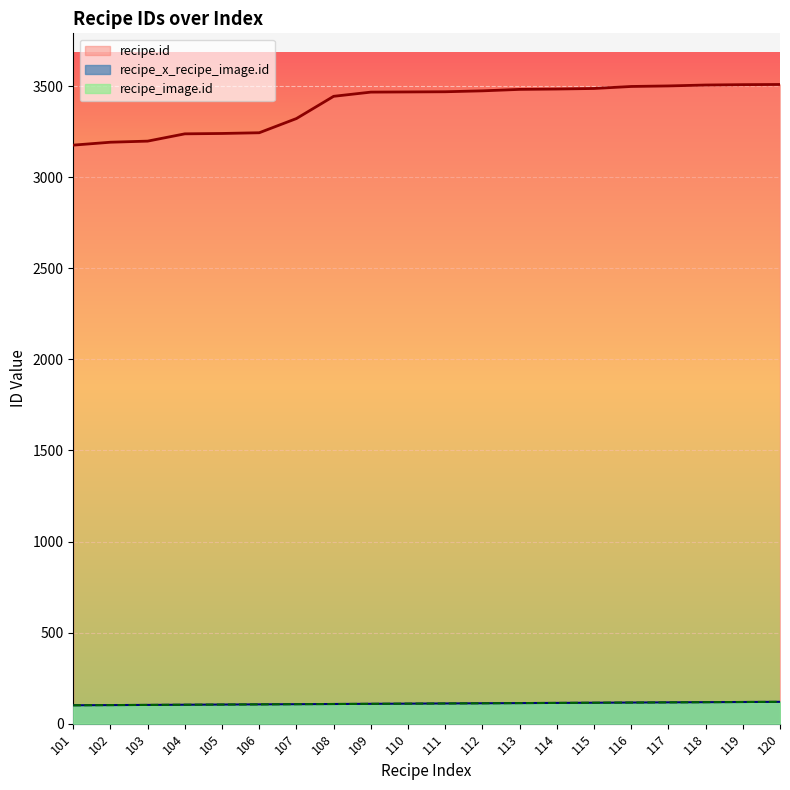

Rank the categories by recipe_x_recipe_image.id value from lowest to highest.

101, 102, 103, 104, 105, 106, 107, 108, 109, 110, 111, 112, 113, 114, 115, 116, 117, 118, 119, 120